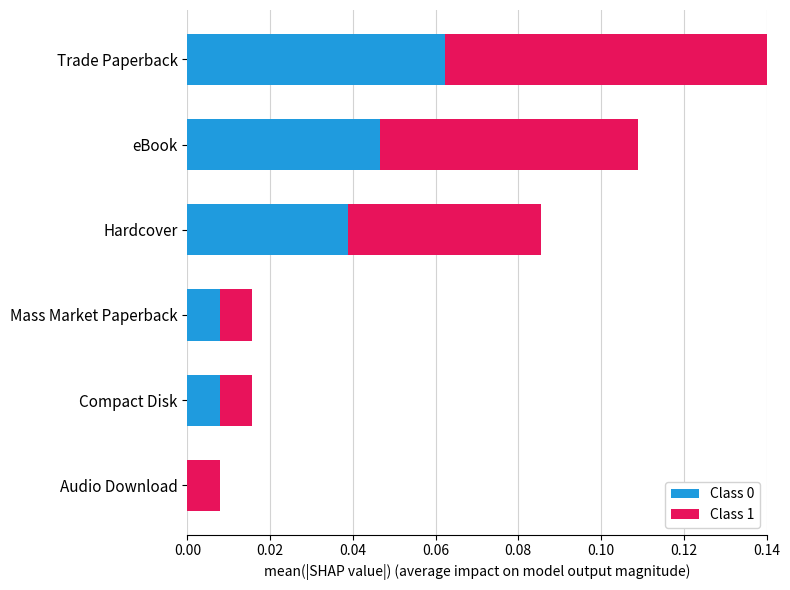

At which category is the sum across all series the highest?

Trade Paperback